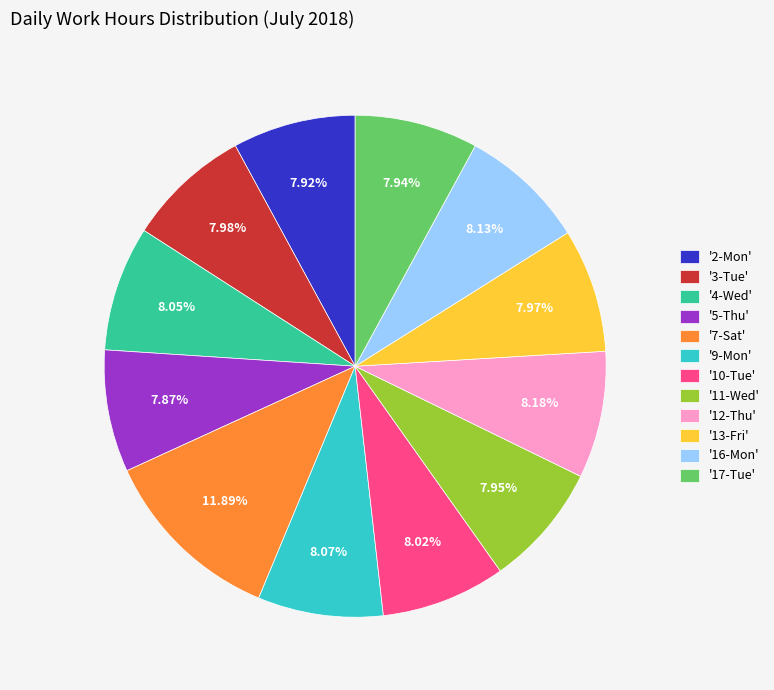

How many slices are in this pie chart?

12